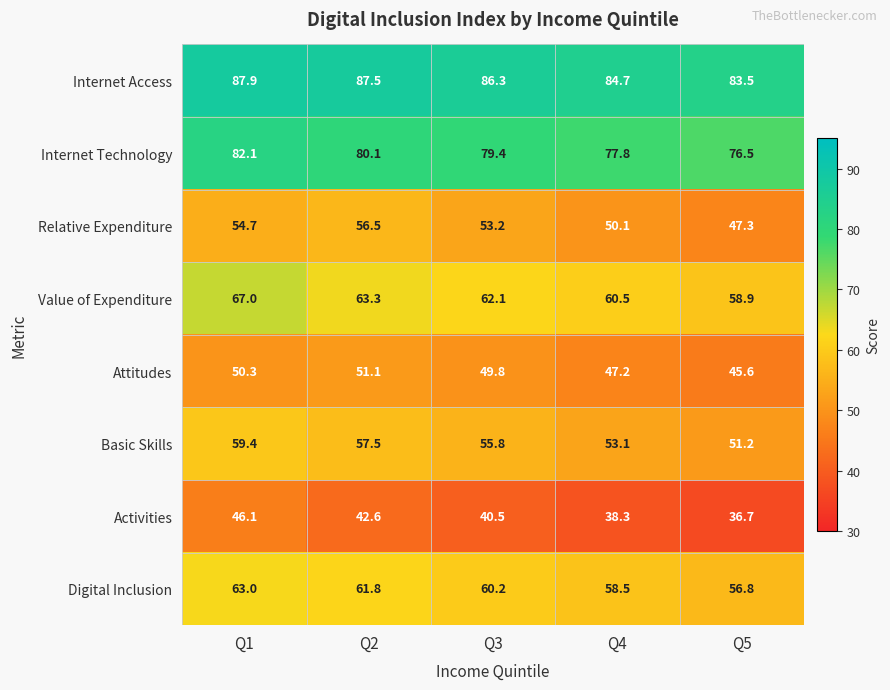

At which category is the sum across all series the highest?

Q1